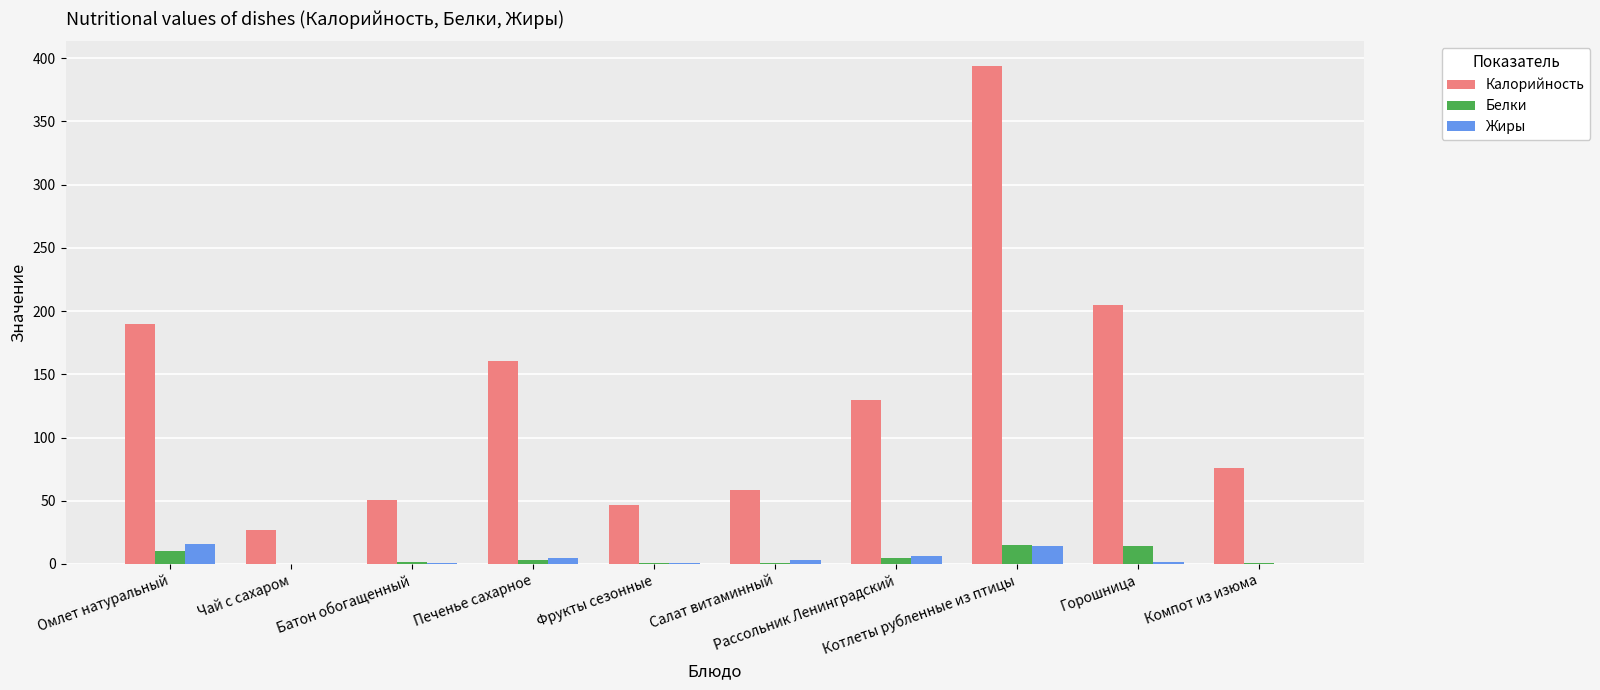

How many values in the Калорийность series exceed 129?

5